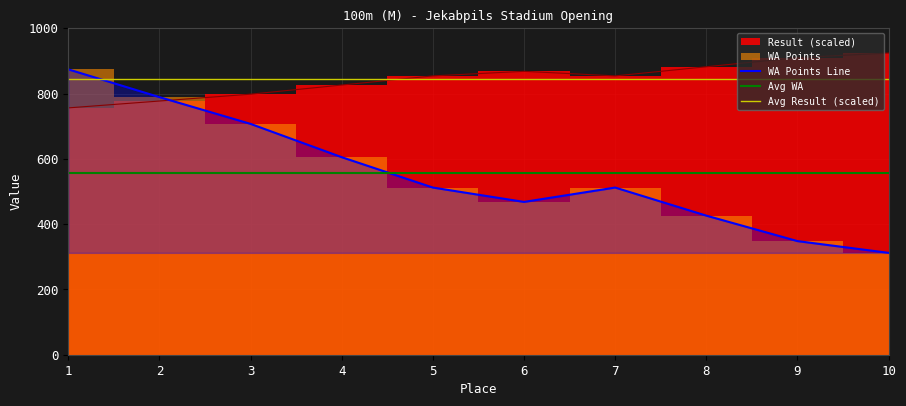

Is the value of Result at 7 greater than the value of WA at 3?

Yes